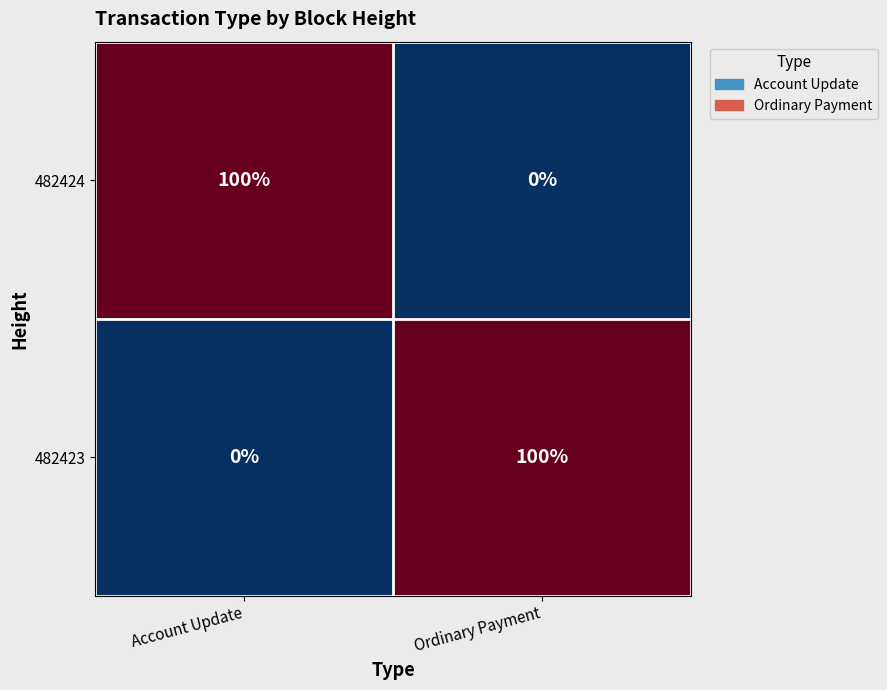

Which category has the lowest value in the 482423 series?

Account Update